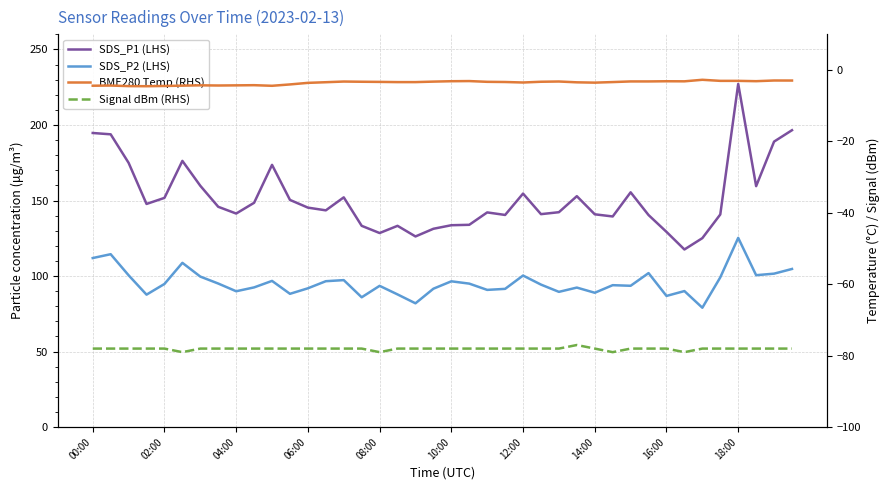

Does the chart display data point markers on the line(s)?

No